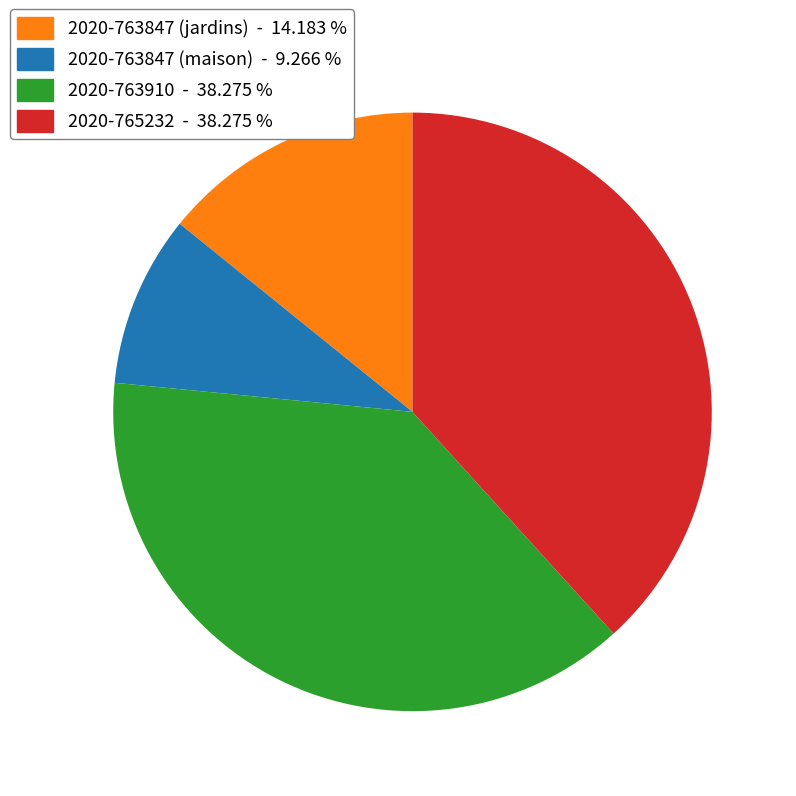

Does any single category account for the majority?

No